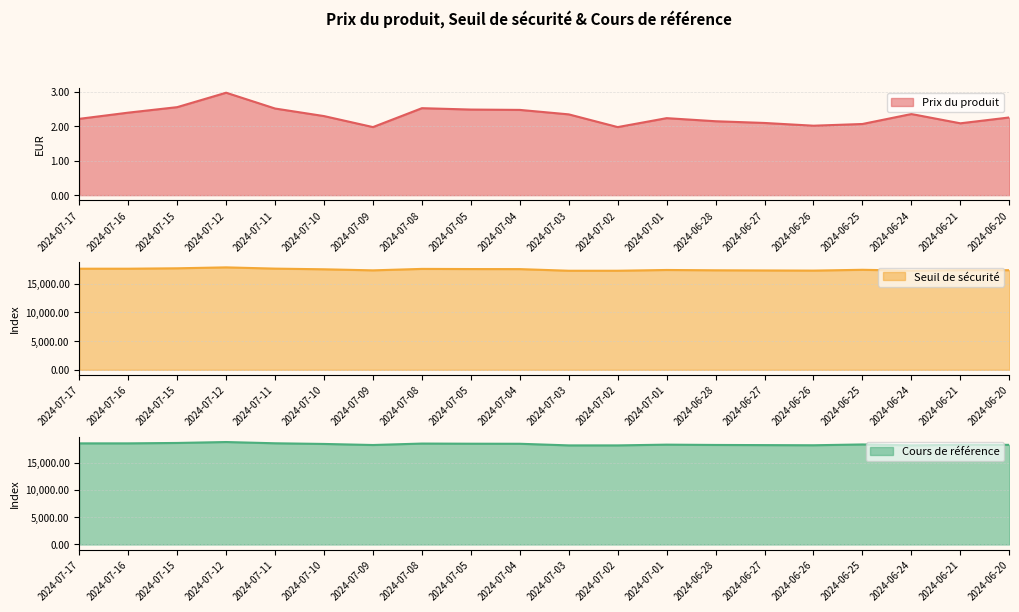

What is the value of the Seuil de sécurité point at the 20th from the left?

17341.5